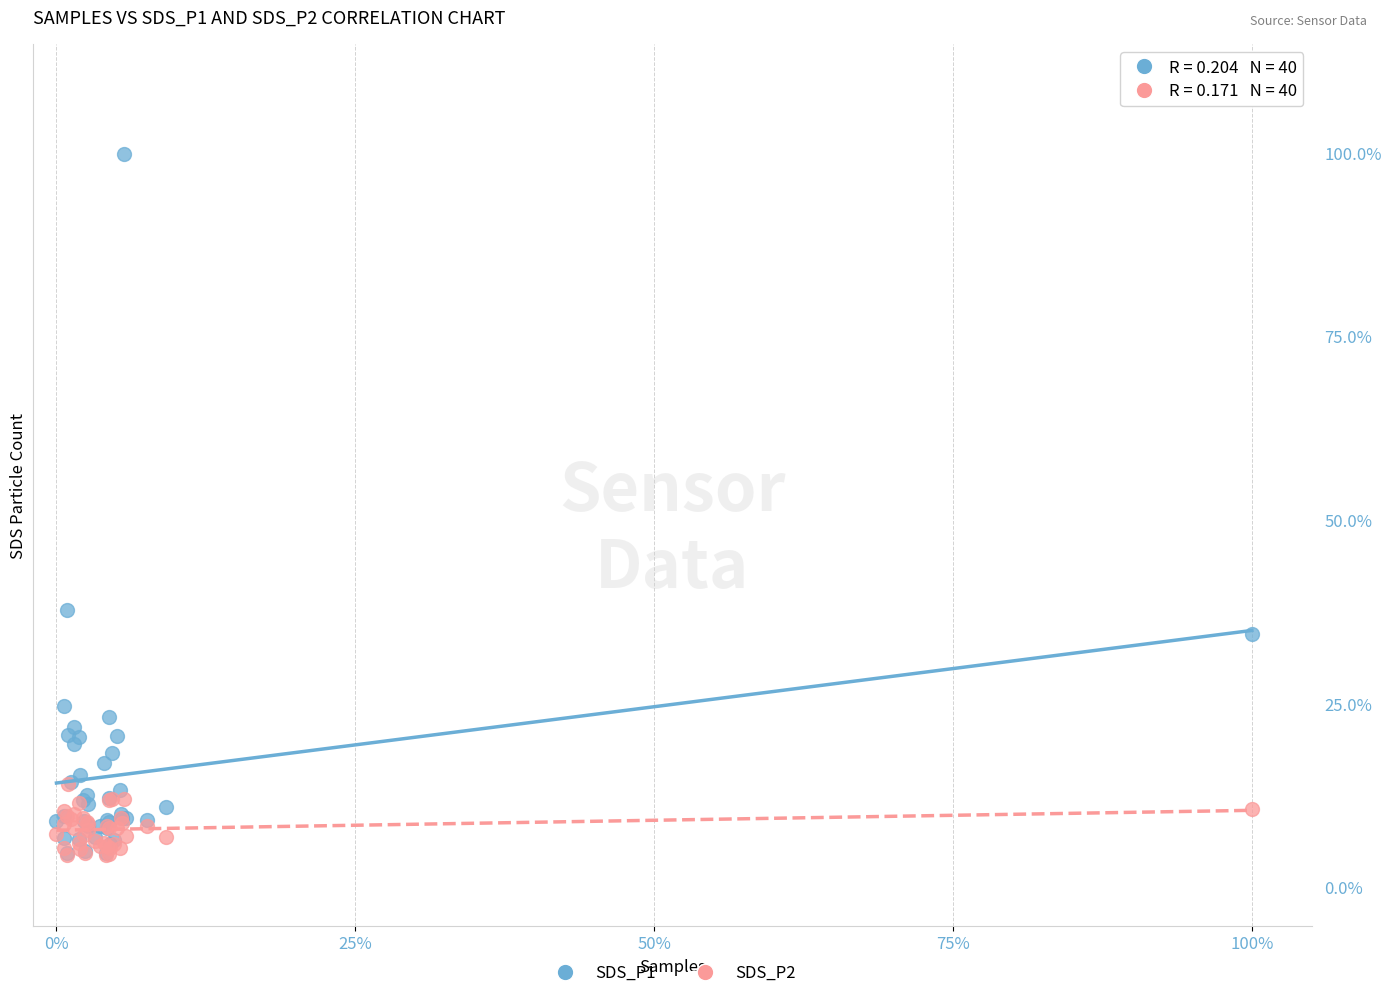

Which series contains the highest Y value?

SDS_P1